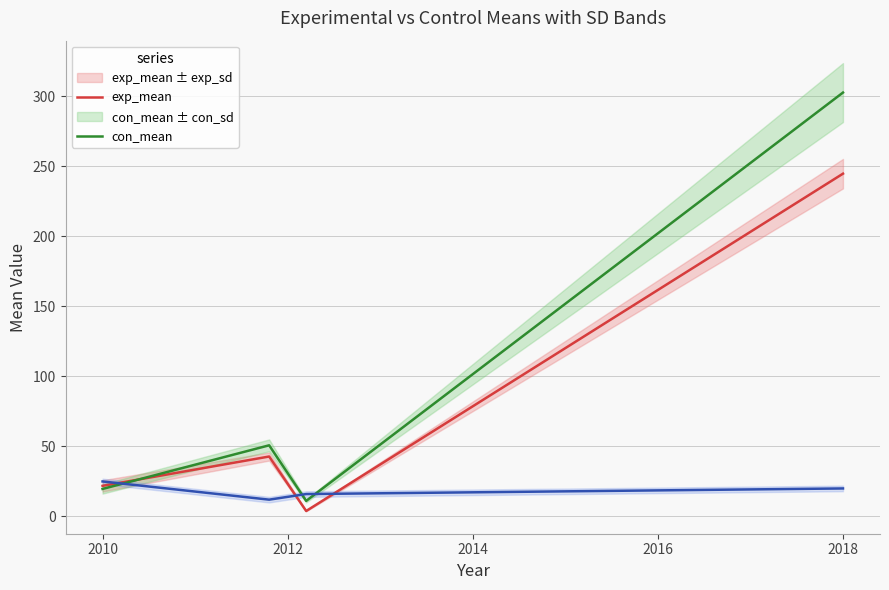

At which label does exp_mean first exceed 42?

2012